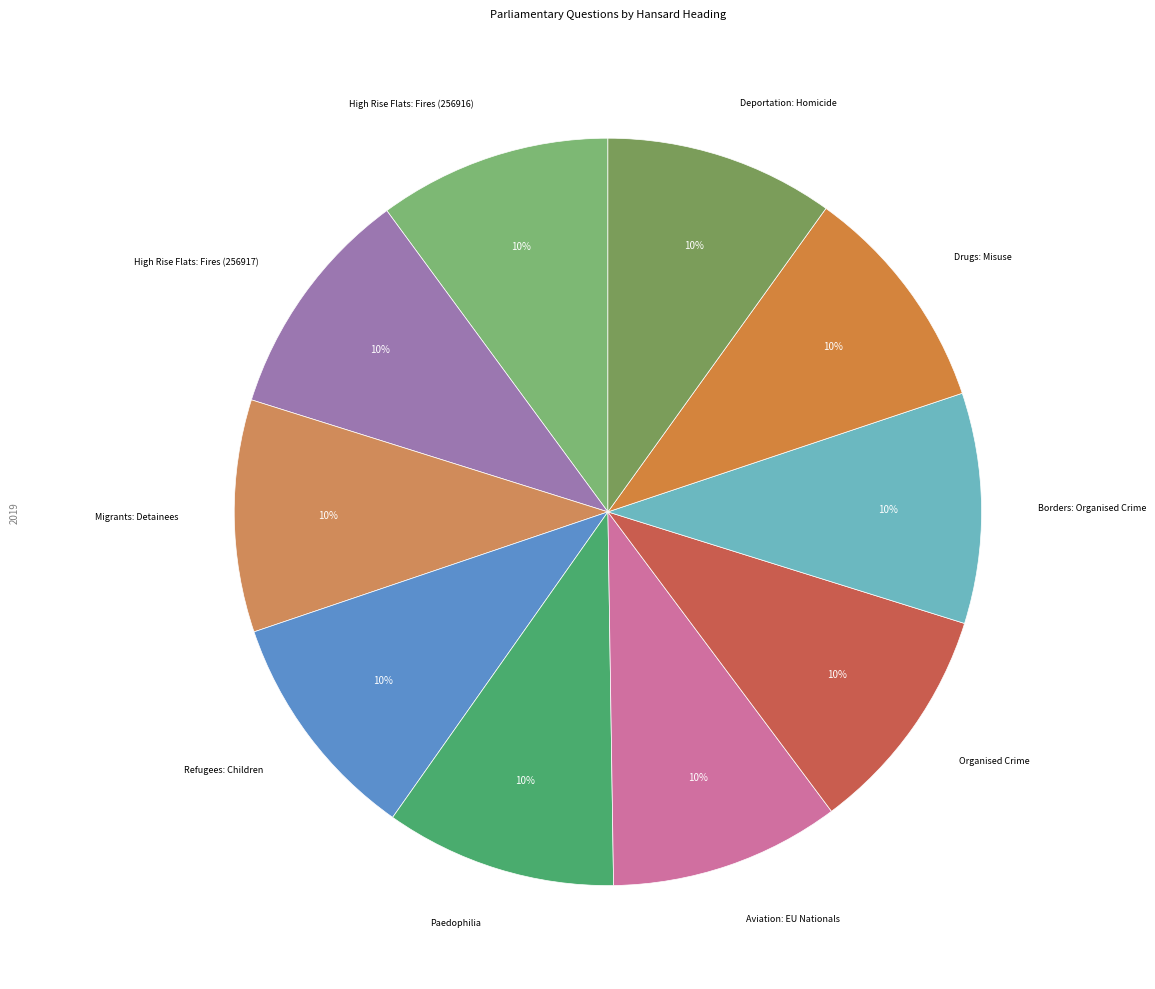

True or false: Borders: Organised Crime accounts for 10% of the total.

True